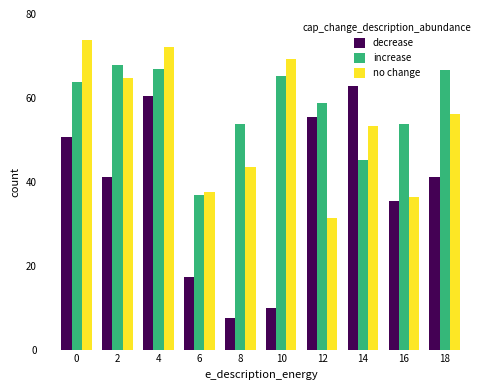

What is the smallest value displayed?

7.4